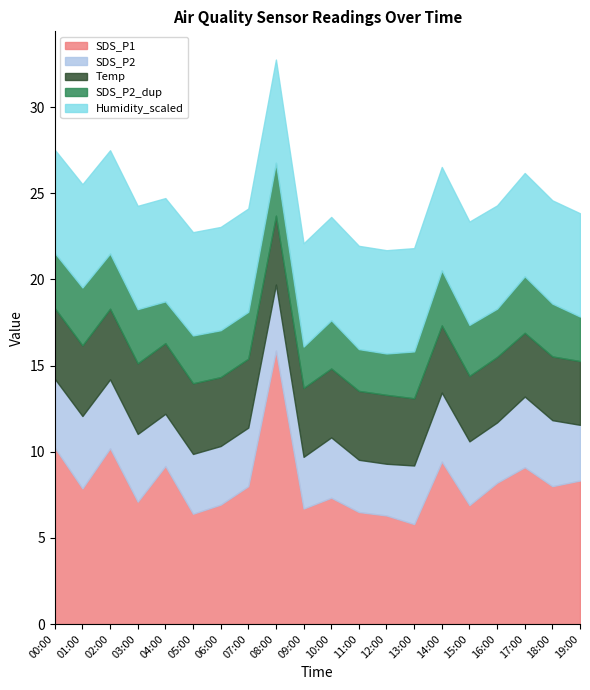

True or false: SDS_P1 has a value of 9.2 at 04:00.

True